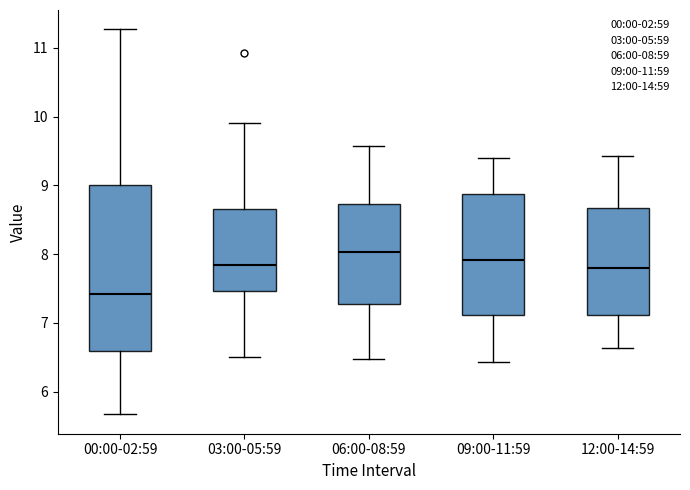

Reading left to right, read every box against the y-axis: the position of its median line, the range the box covers, and the ends of its whiskers. The values are not printed on the chart, so give them approximately, as read against the axis.

00:00-02:59: median 7.4, box 6.6 to 9.0, whiskers 5.7 to 11.3
03:00-05:59: median 7.9, box 7.5 to 8.7, whiskers 6.5 to 9.9
06:00-08:59: median 8.0, box 7.3 to 8.7, whiskers 6.5 to 9.6
09:00-11:59: median 7.9, box 7.1 to 8.9, whiskers 6.4 to 9.4
12:00-14:59: median 7.8, box 7.1 to 8.7, whiskers 6.6 to 9.4